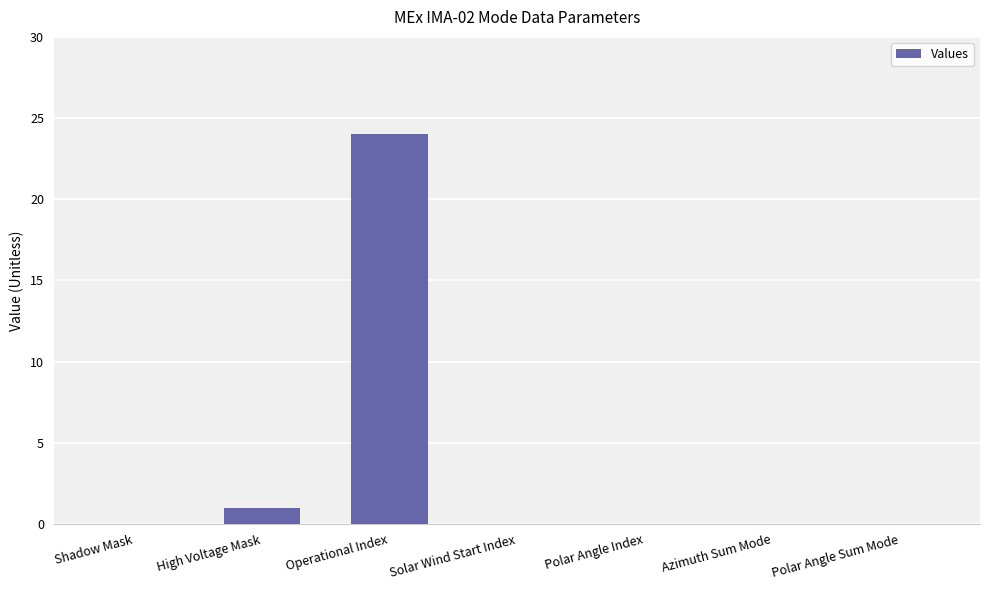

How many distinct data groups are displayed?

1